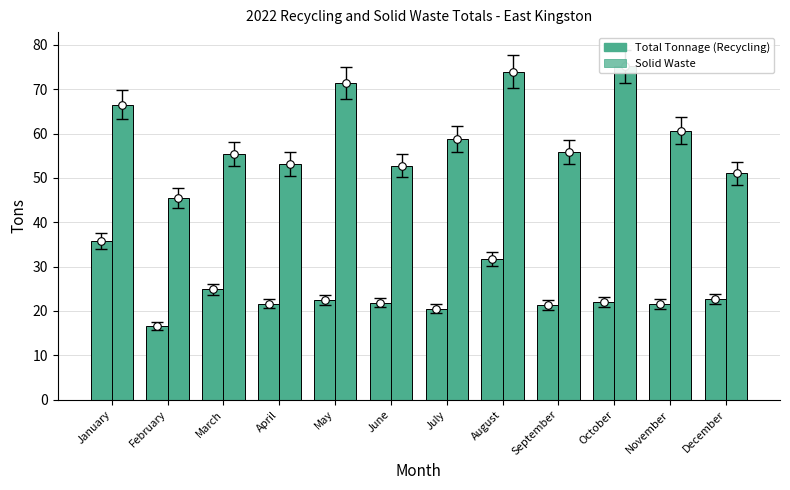

Which series has the largest total across all categories?

Solid Waste